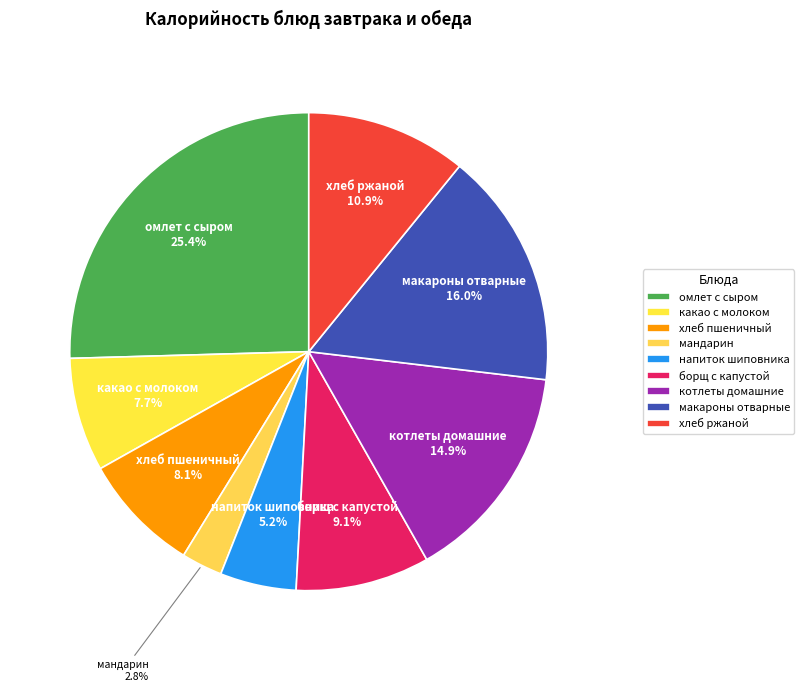

Count the number of slices in the pie.

9